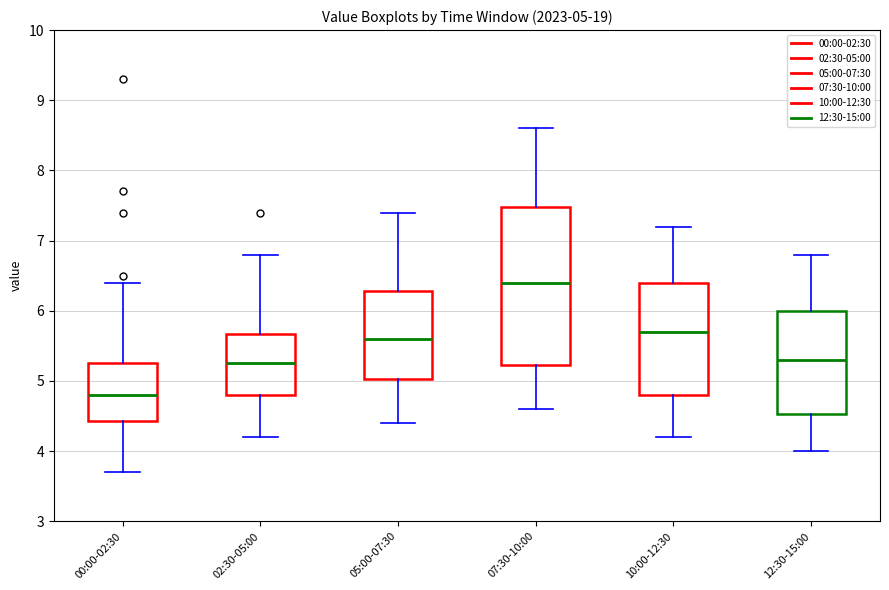

Which box is the tallest, from its lower edge to its upper edge?

07:30-10:00